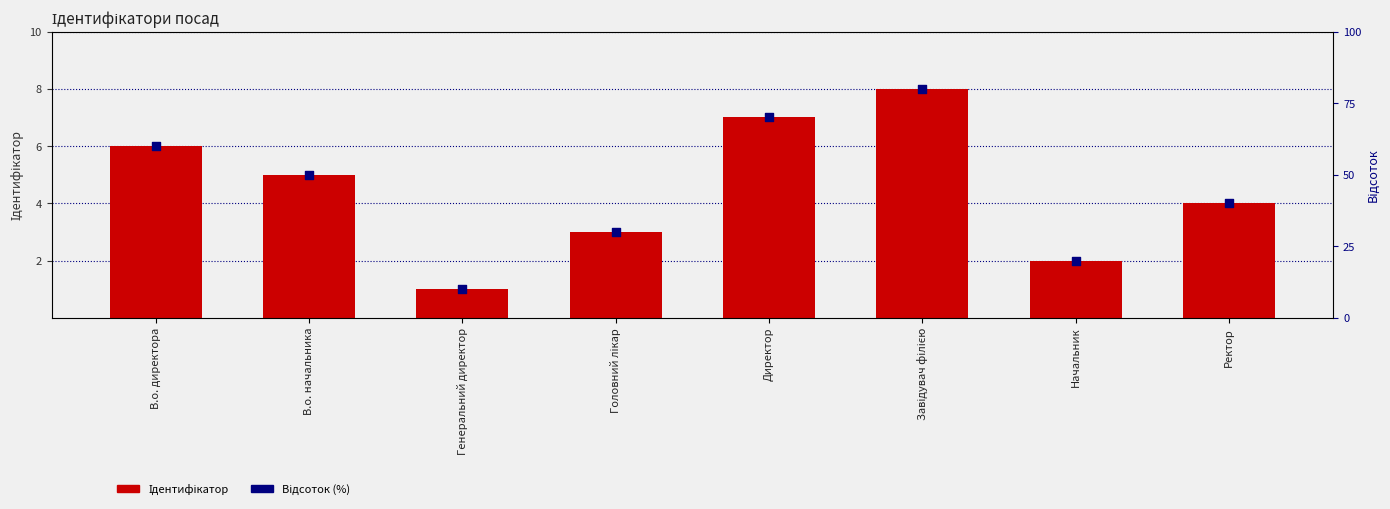

Which series has the widest spread of Y values?

Відсоток (%)